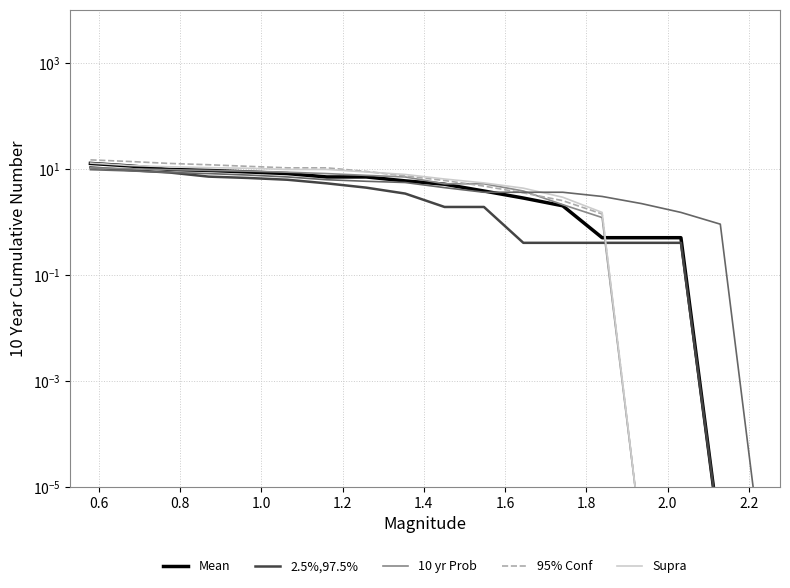

Between which two adjacent categories do 95% Conf and Supra first intersect?

1.8 and 2.0